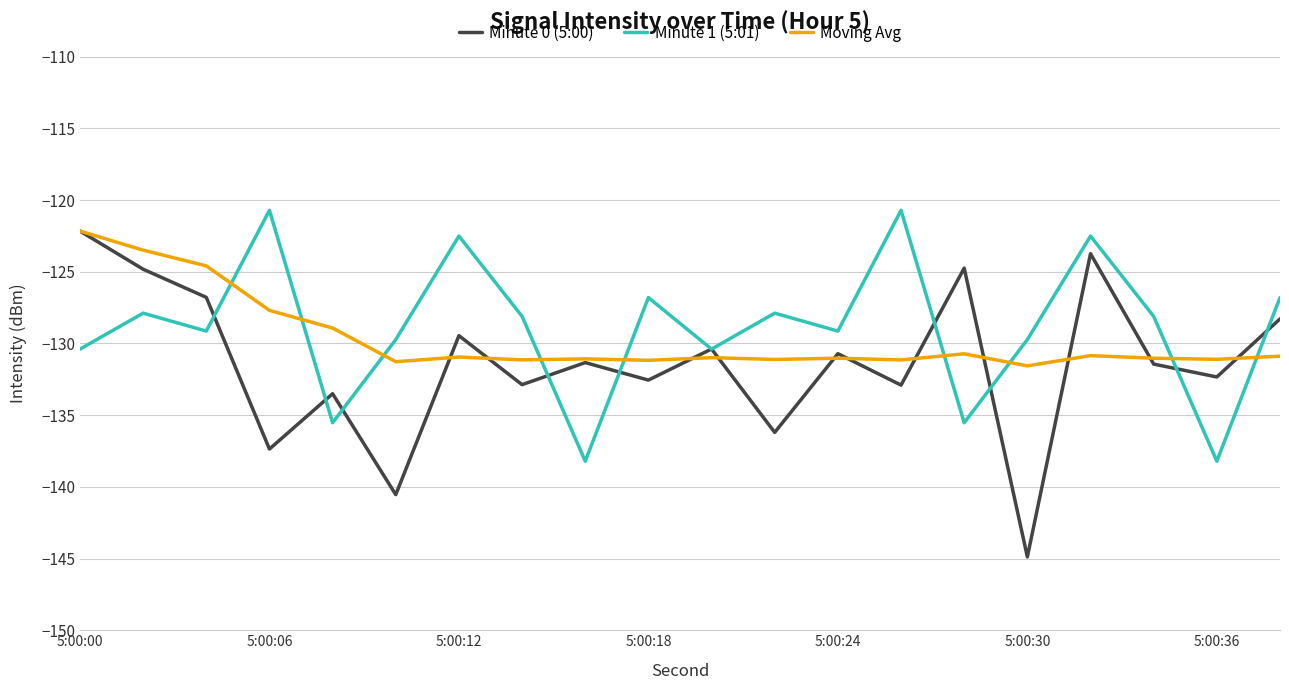

Which series has the widest spread of values?

Minute 0 (5:00)